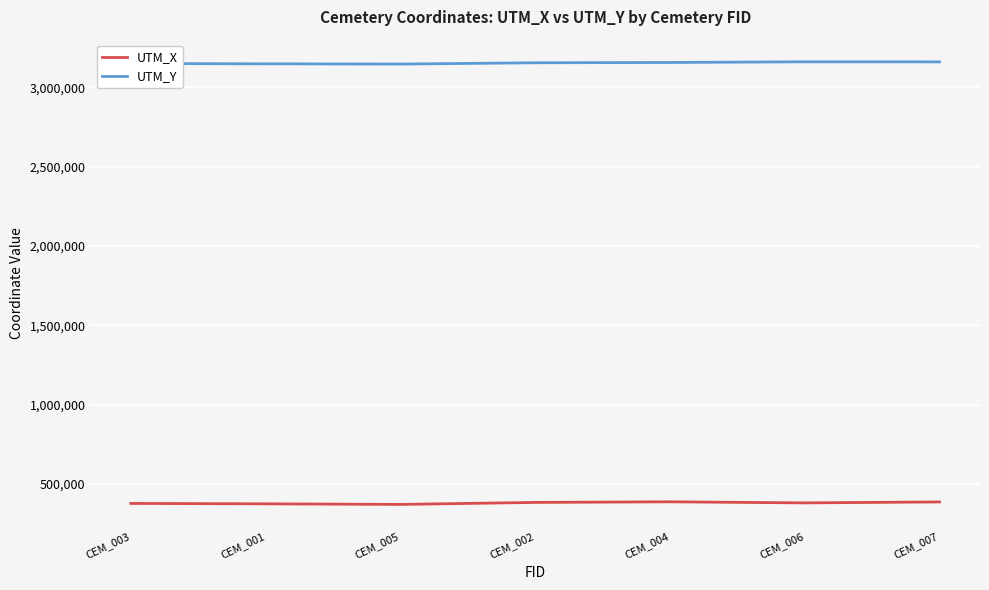

The value of UTM_X at CEM_004 is 387526.4. True or false?

True